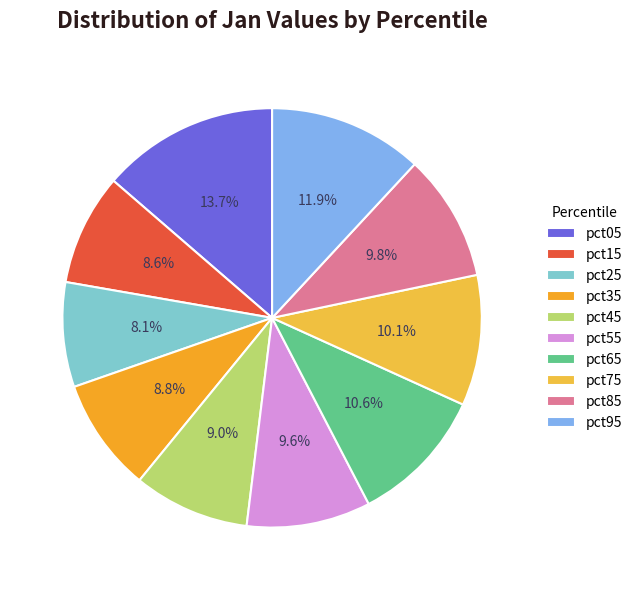

To the nearest percent, what percentage of the pie is pct65?

11%